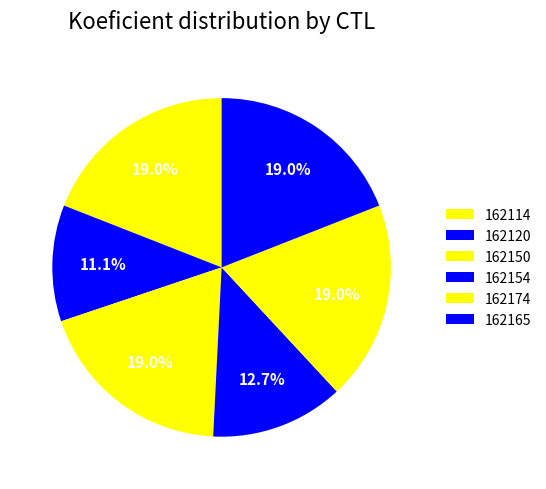

How many segments does this pie chart have?

6